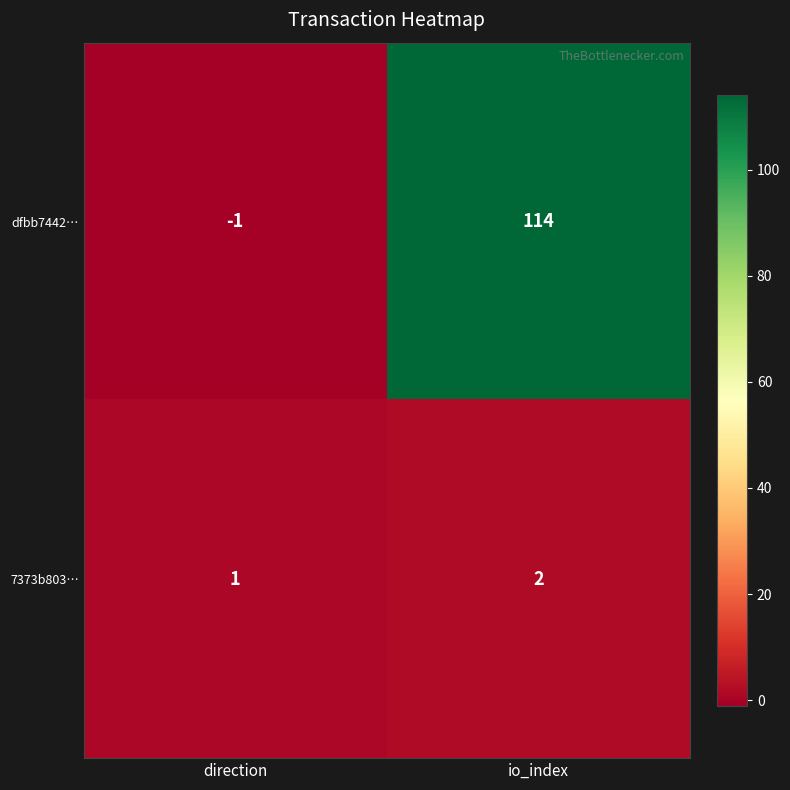

Reading right to left, list all the values displayed in this chart.

dfbb7442…: 114	-1
7373b803…: 2	1